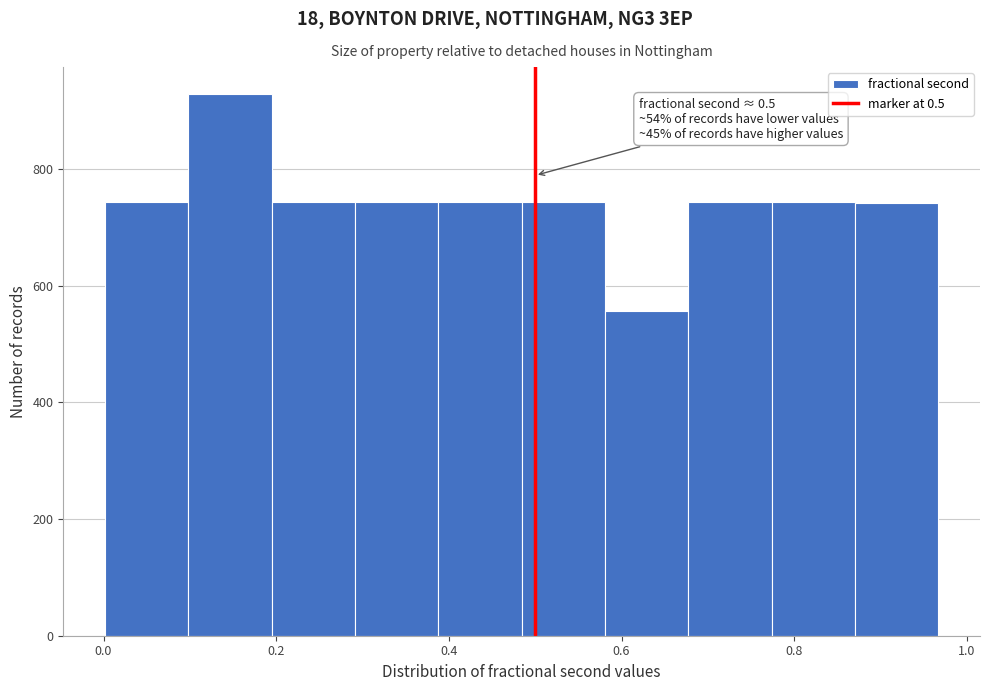

Which range on the x-axis has the tallest bar?

0.10 to 0.20